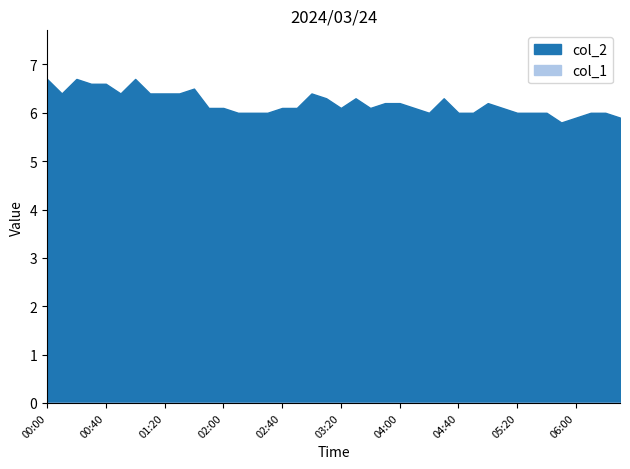

At which category does the chart reach its peak across all series?

00:00